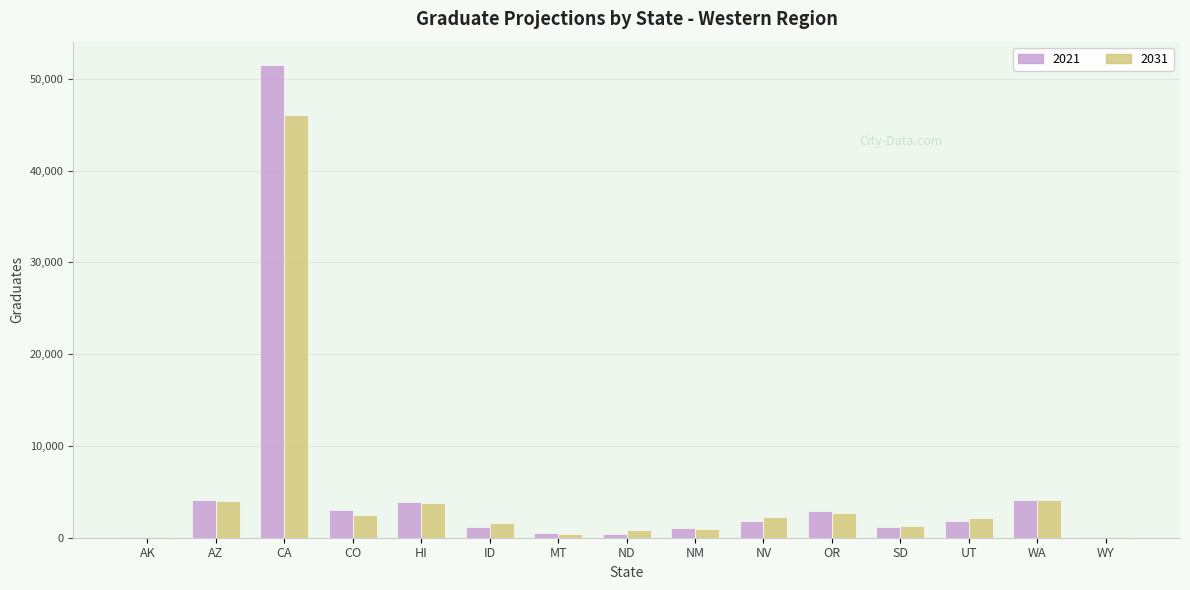

Between CA and NV, which series saw the biggest shift?

2021